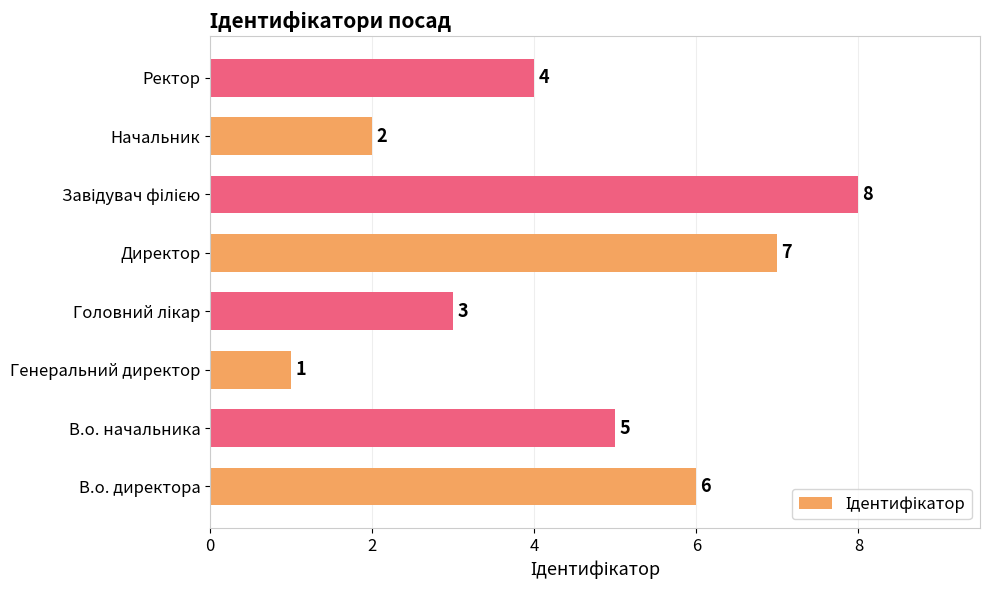

At which category does the chart reach its minimum across all series?

Генеральний директор